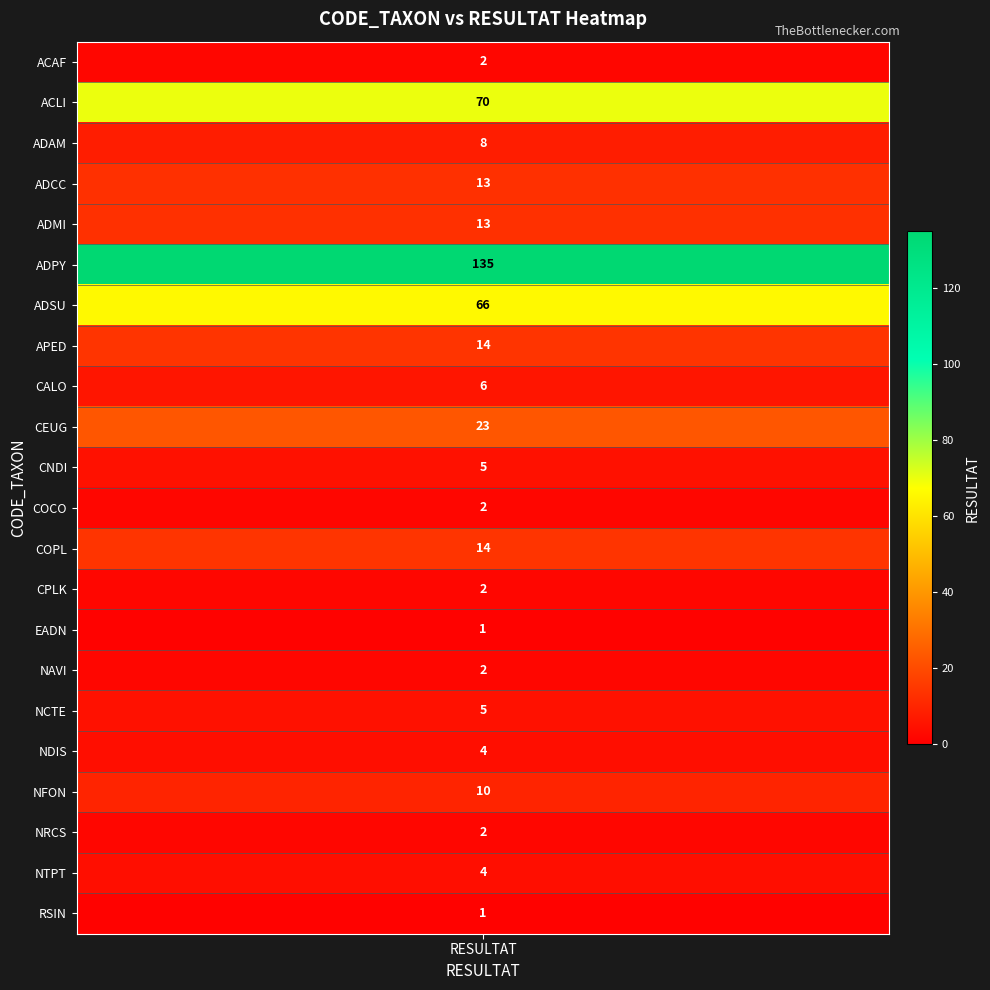

What is the change in value from 18 to 19?

-8